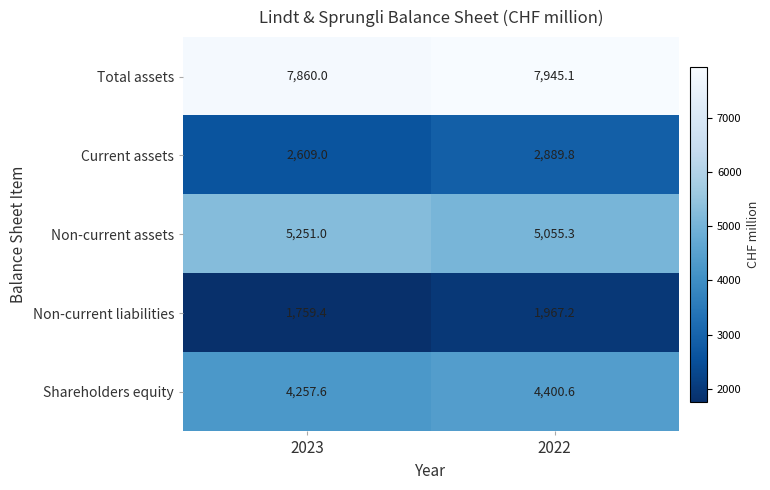

What is the sum of the Shareholders equity values at 2022 and 2023?

8658.2